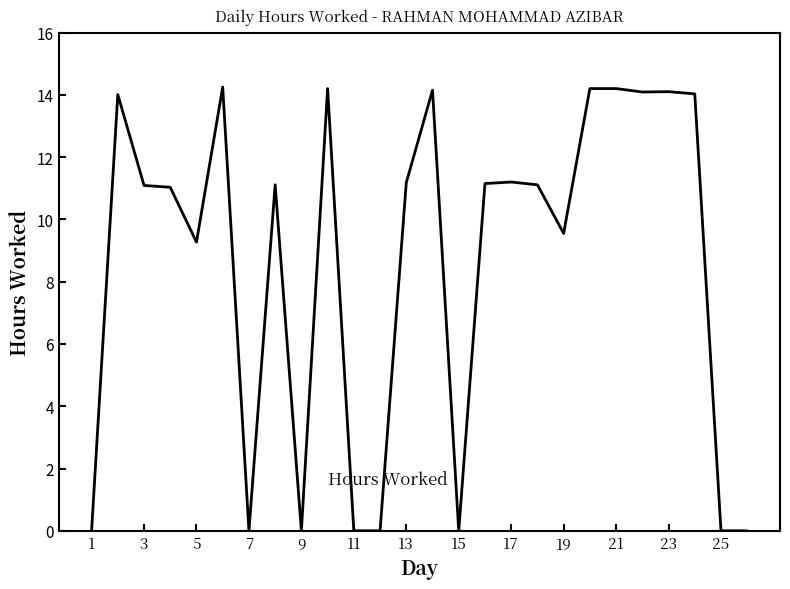

Is it true that the value at 19 is 16.2?

False